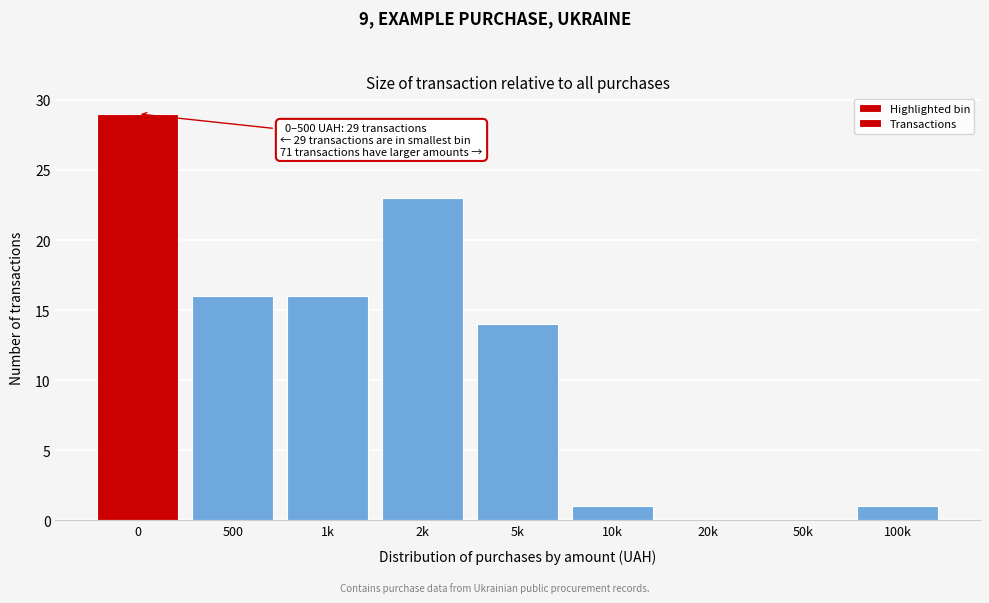

Reading left to right, extract all data points from this chart.

0=29	500=16	1k=16	2k=23	5k=14	10k=1	20k=0	50k=0	100k=1